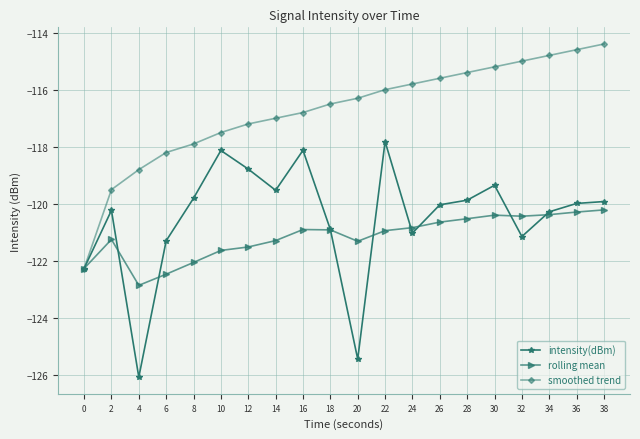

What is the smallest value displayed?

-126.1